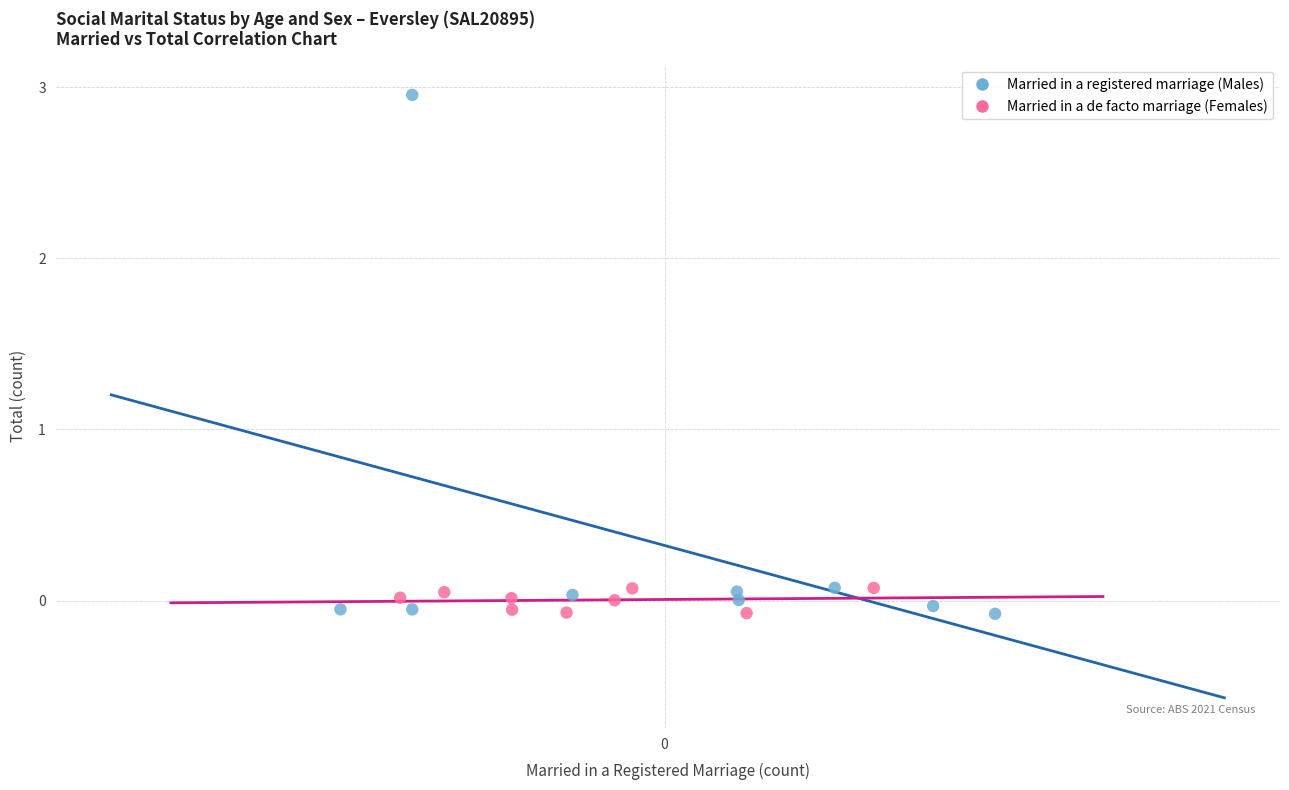

Which series reaches the maximum Y coordinate?

Married in a registered marriage (Males)